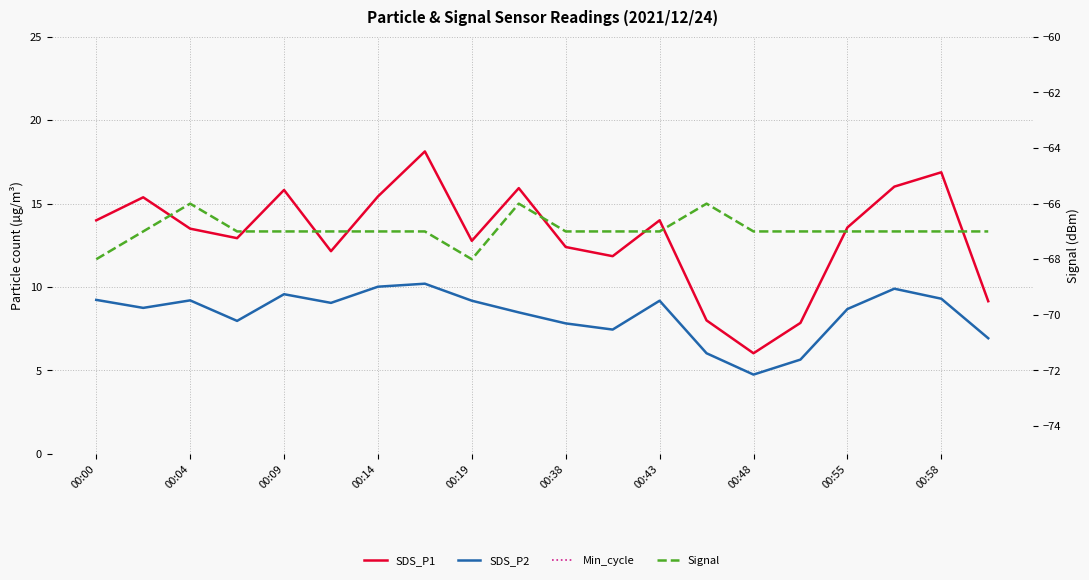

At which category does the chart reach its minimum across all series?

00:00